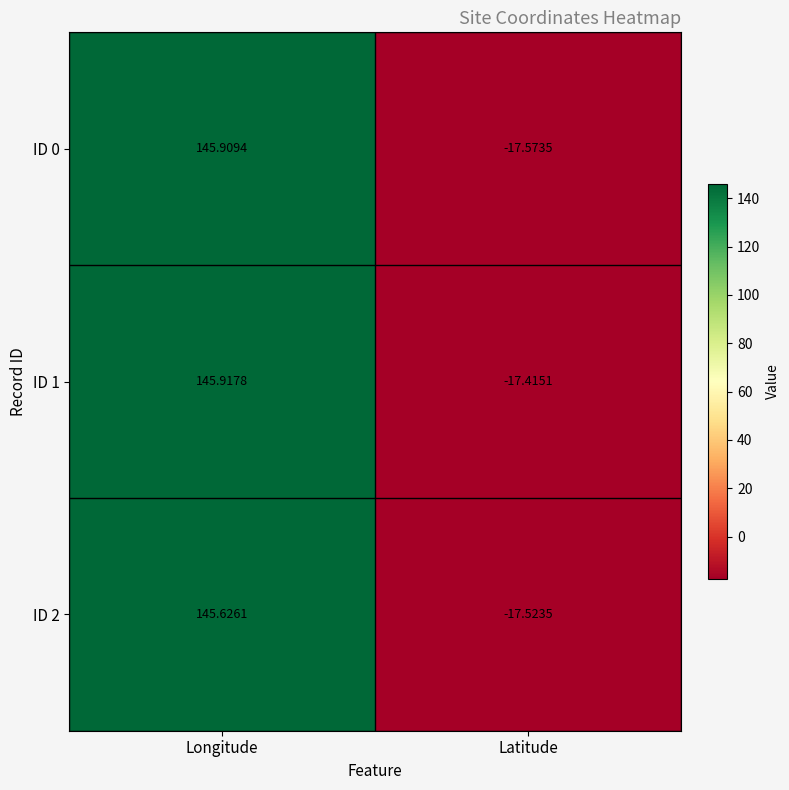

At which category is the sum across all series the highest?

Longitude